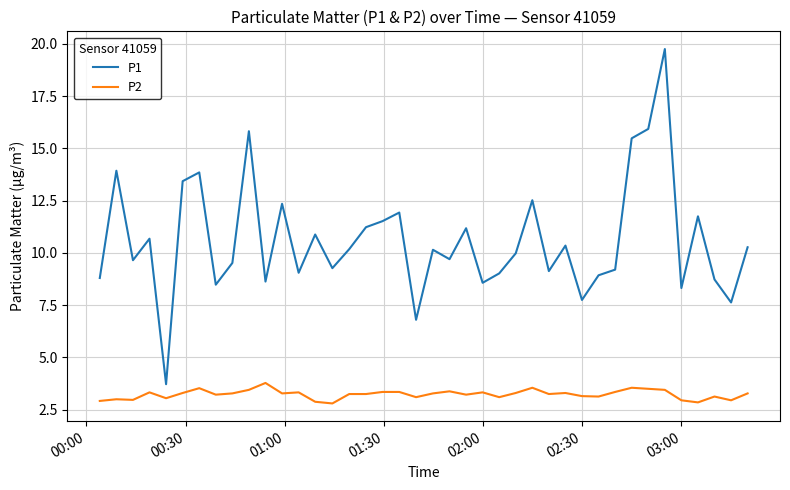

Rank the series by their maximum value, from lowest to highest.

P2, P1